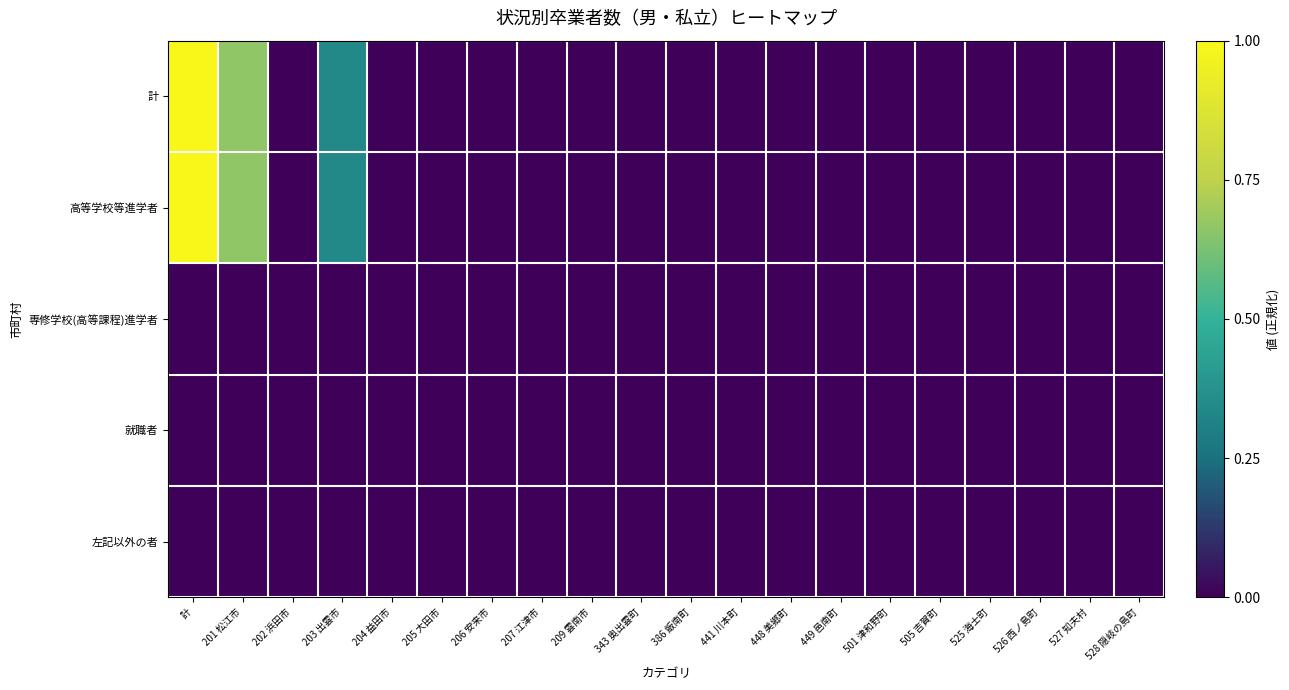

At which category is the sum across all series the highest?

計